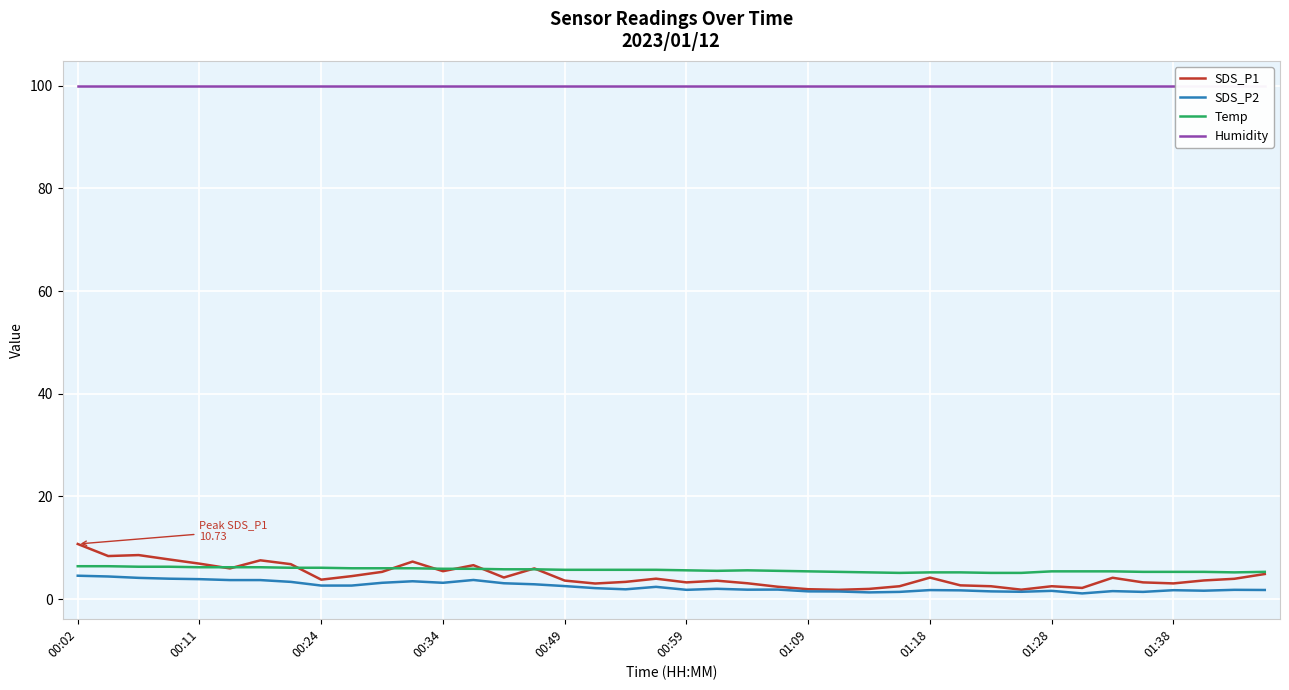

Reading left to right, list all the values displayed in this chart.

SDS_P1: 10.7	8.4	8.6	7.7	6.9	6.0	7.5	6.8	3.8	4.5	5.3	7.3	5.4	6.6	4.2	6.0	3.6	3.0	3.4	4.0	3.2	3.6	3.1	2.4	1.9	1.8	2.0	2.5	4.2	2.7	2.5	1.8	2.5	2.2	4.2	3.2	3.0	3.6	4.0	4.9
SDS_P2: 4.5	4.4	4.1	4.0	3.9	3.7	3.7	3.4	2.6	2.6	3.2	3.5	3.2	3.7	3.1	2.9	2.5	2.1	1.9	2.4	1.8	2.0	1.8	1.9	1.5	1.5	1.3	1.4	1.8	1.7	1.5	1.4	1.6	1.1	1.6	1.4	1.7	1.6	1.8	1.8
Temp: 6.4	6.4	6.3	6.3	6.2	6.2	6.2	6.1	6.1	6.0	6.0	6.0	5.9	5.9	5.8	5.8	5.7	5.7	5.7	5.7	5.6	5.5	5.6	5.5	5.4	5.3	5.2	5.1	5.2	5.2	5.1	5.1	5.4	5.4	5.4	5.3	5.3	5.3	5.2	5.3
Humidity: 99.9	99.9	99.9	99.9	99.9	99.9	99.9	99.9	99.9	99.9	99.9	99.9	99.9	99.9	99.9	99.9	99.9	99.9	99.9	99.9	99.9	99.9	99.9	99.9	99.9	99.9	99.9	99.9	99.9	99.9	99.9	99.9	99.9	99.9	99.9	99.9	99.9	99.9	99.9	99.9